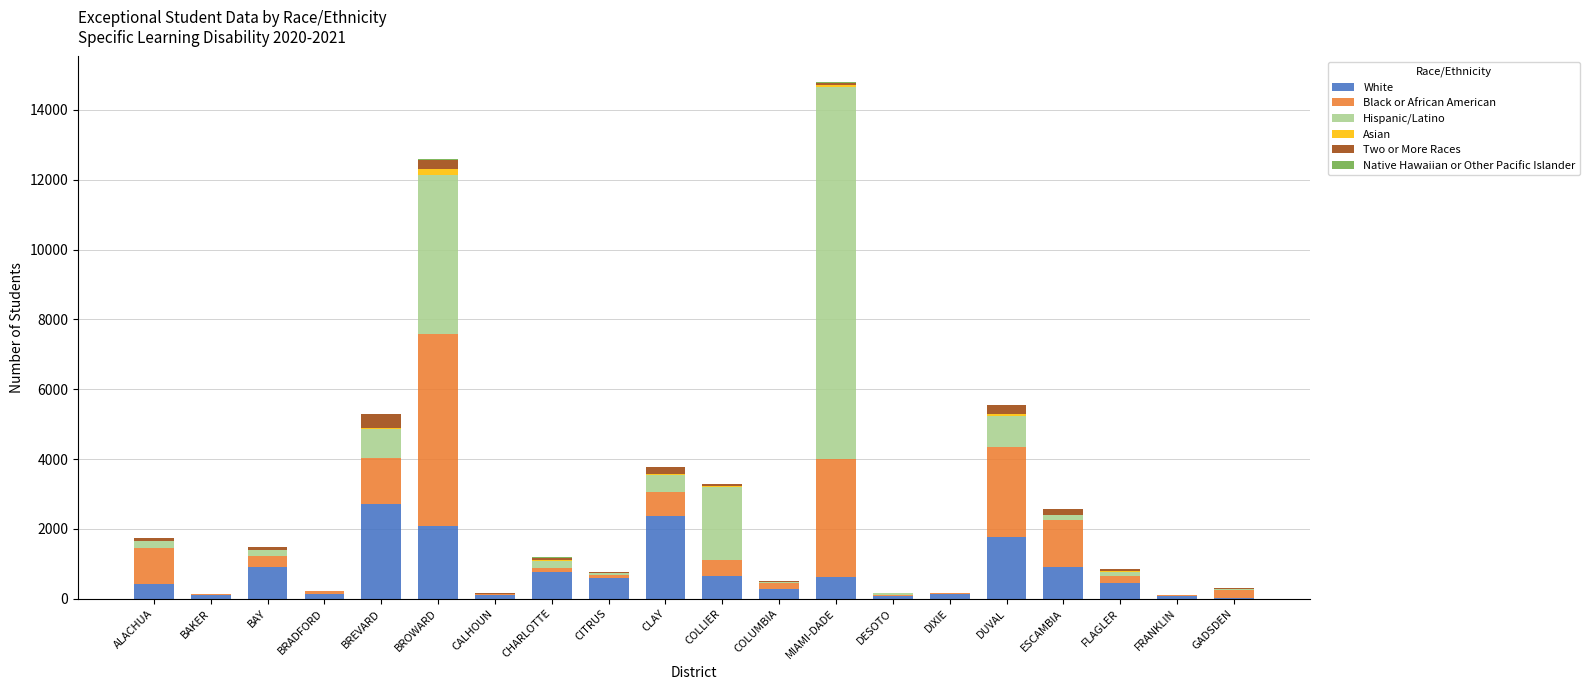

At which label does White reach its peak?

BREVARD